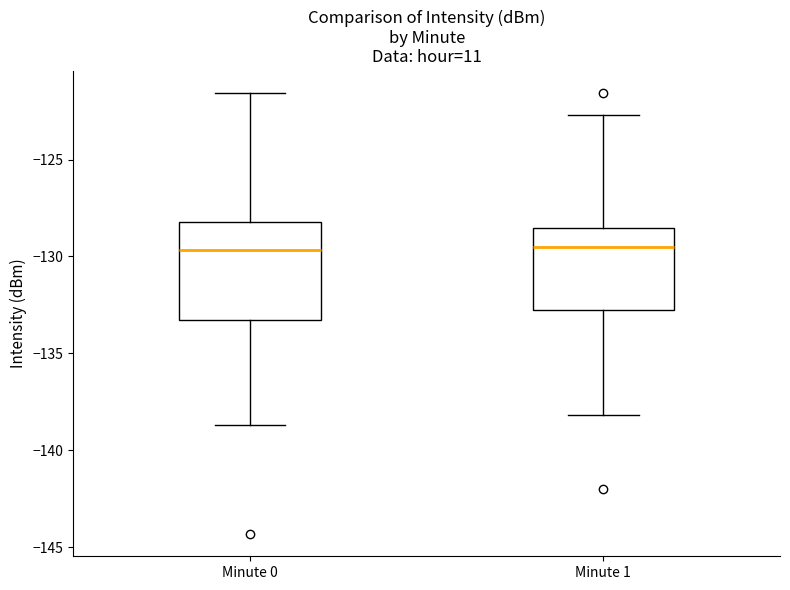

Where does the median line of the box for Minute 0 sit on the y-axis? The values are not printed on the chart, so give them approximately, as read against the axis.

-129.5